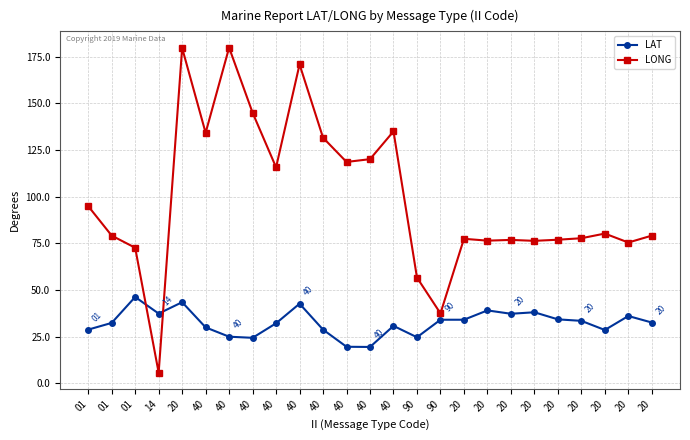

Does the chart have visible grid lines?

Yes